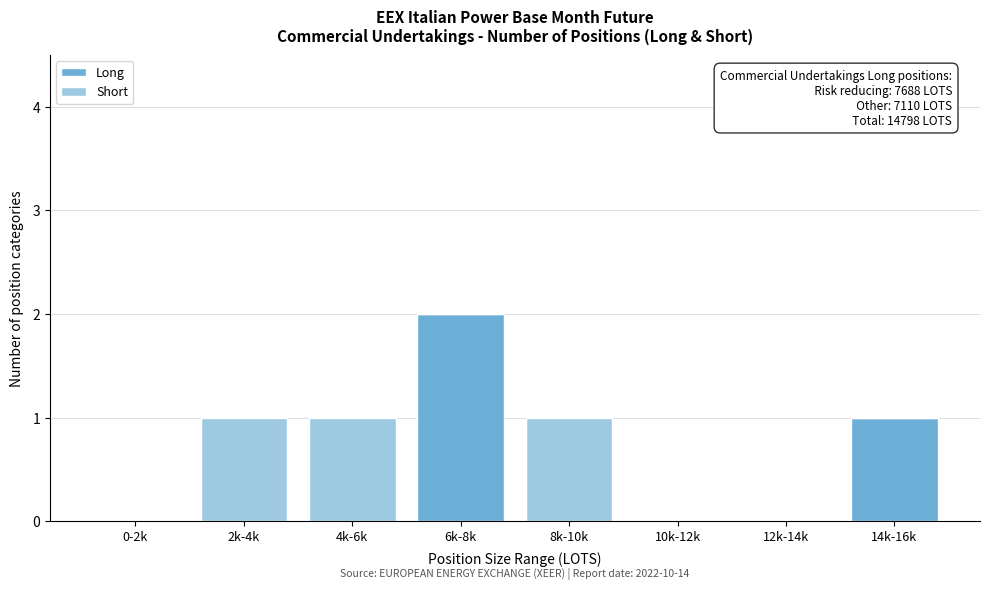

Reading right to left, transcribe the values for Long.

14k-16k=1	12k-14k=0	10k-12k=0	8k-10k=0	6k-8k=2	4k-6k=0	2k-4k=0	0-2k=0